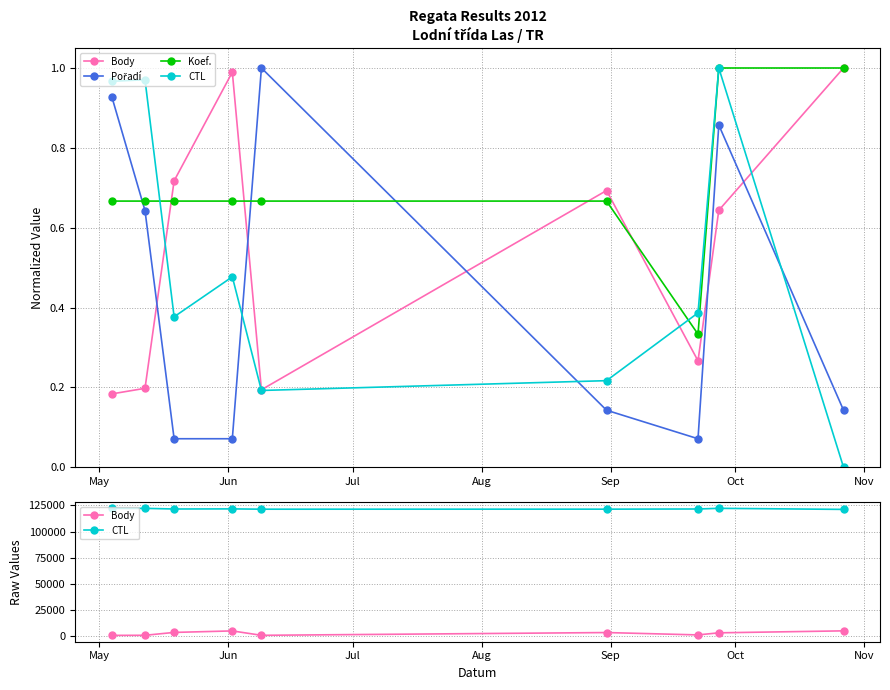

Which series has the largest range (max minus min)?

Body